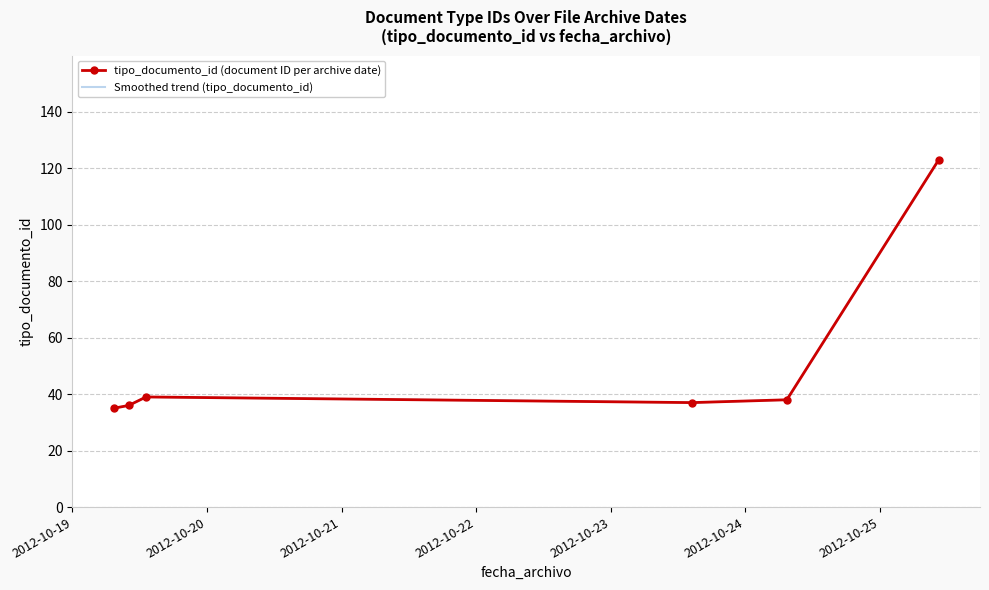

What is the label of the 3rd point from the right?

2012-10-19 13:07:34